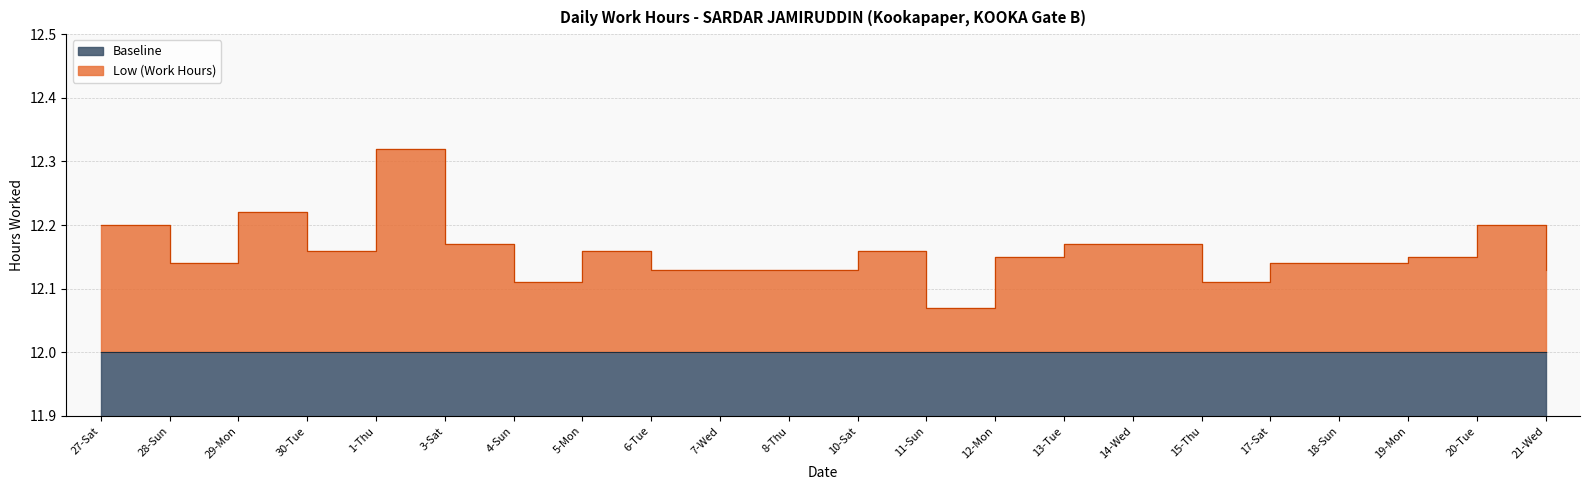

How many lines are shown in the chart?

1